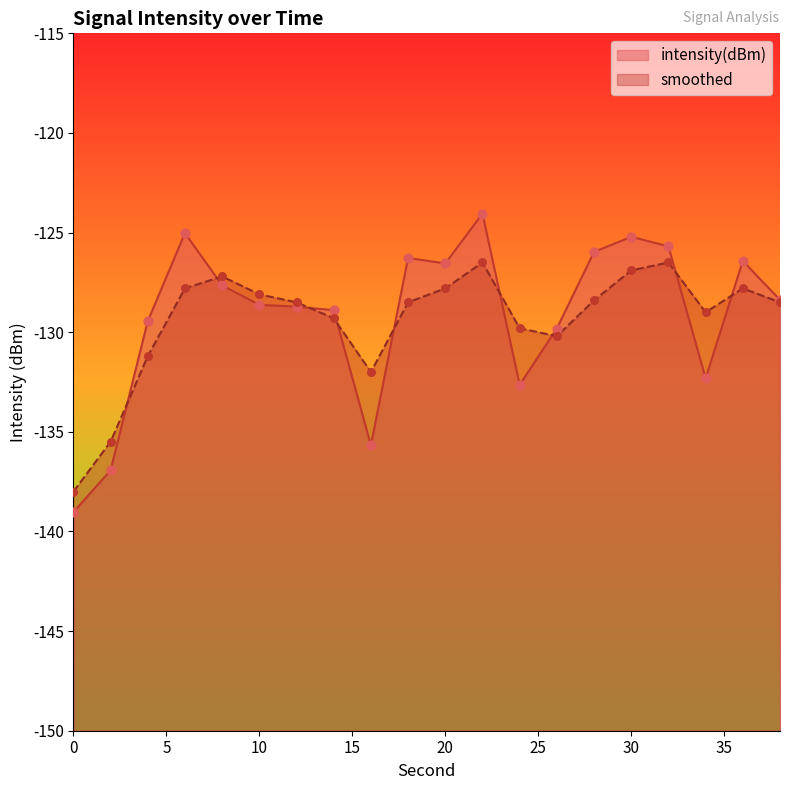

Which series contains the lowest Y value?

intensity(dBm)